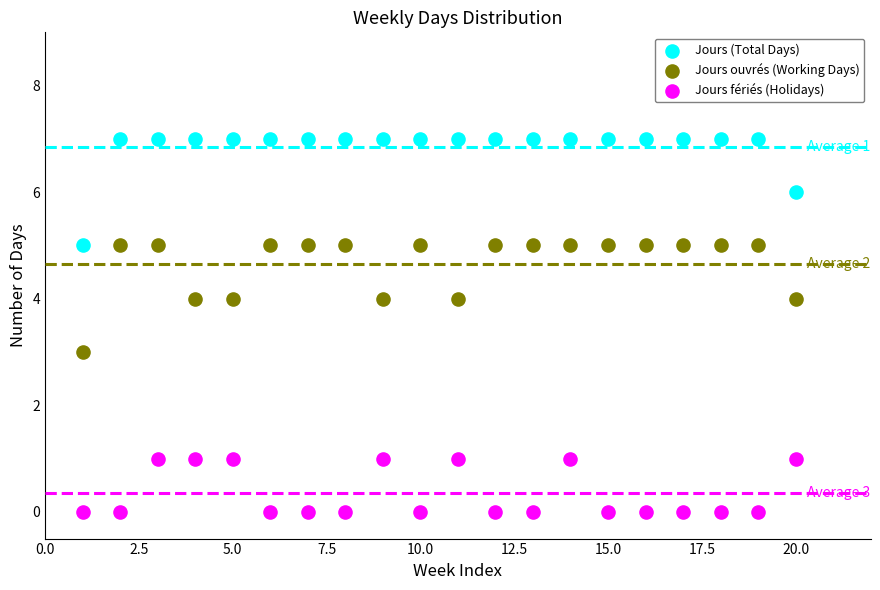

What is the X range (max minus min) for the scatter plot?

19